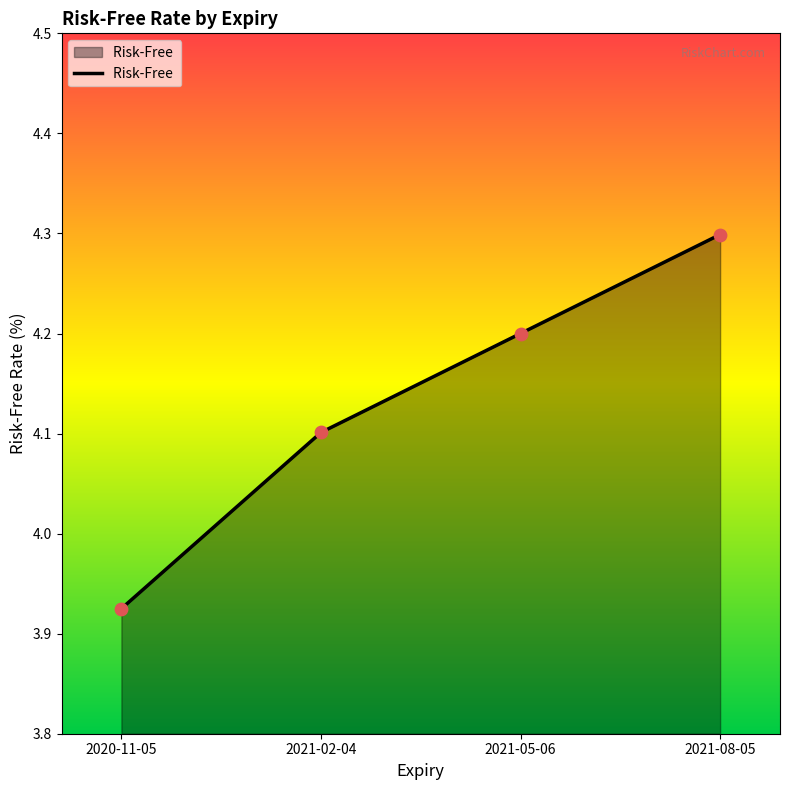

Which has a higher value, 2021-02-04 or 2021-05-06?

2021-05-06